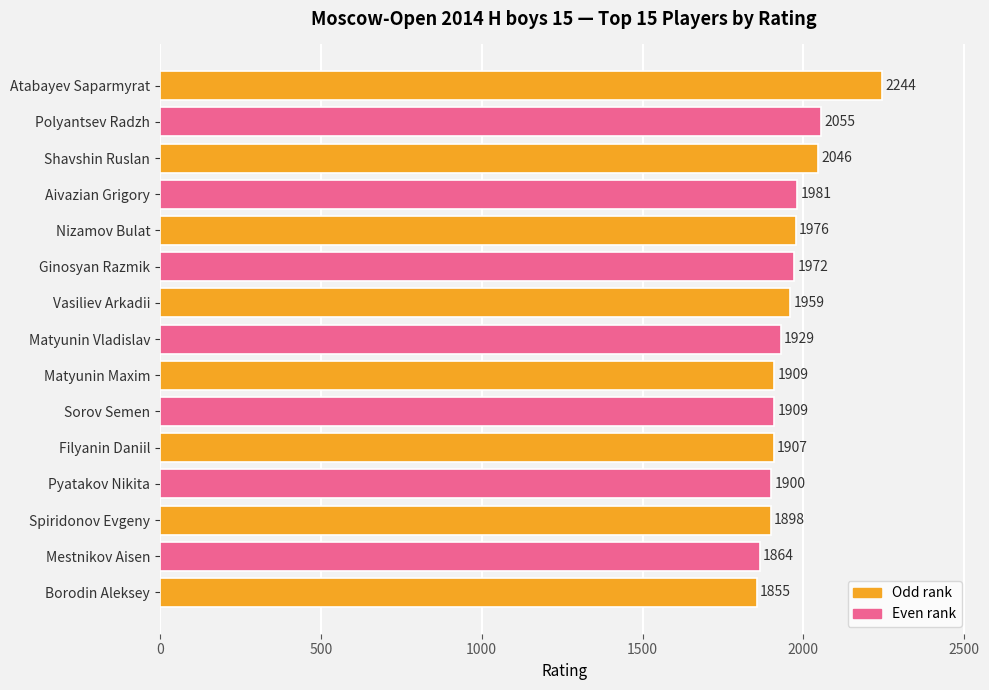

At which category does the chart reach its minimum across all series?

Borodin Aleksey